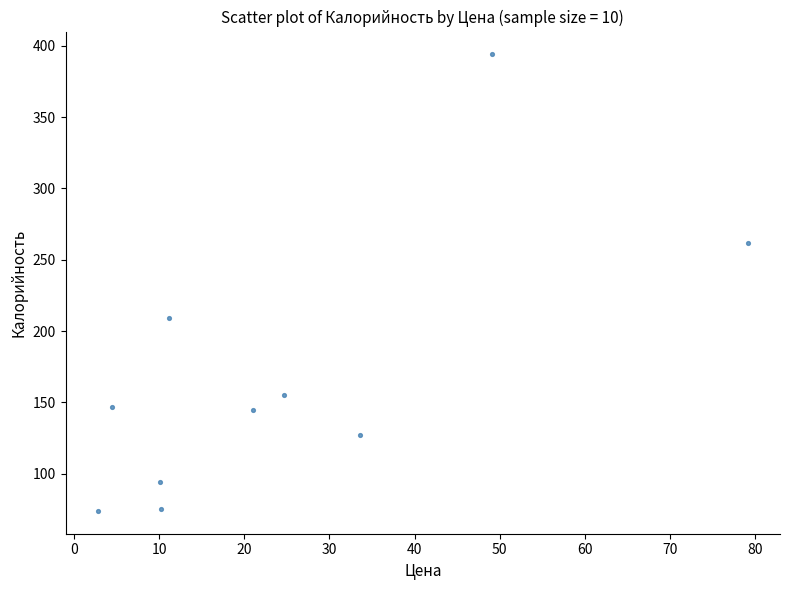

What is the range of Y values (max minus min)?

320.0